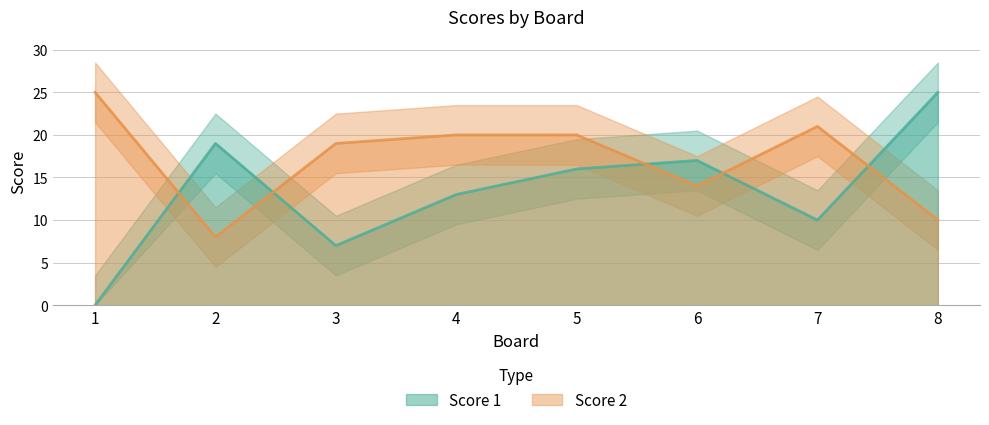

Between which two adjacent categories do Score 1 and Score 2 first intersect?

1 and 2